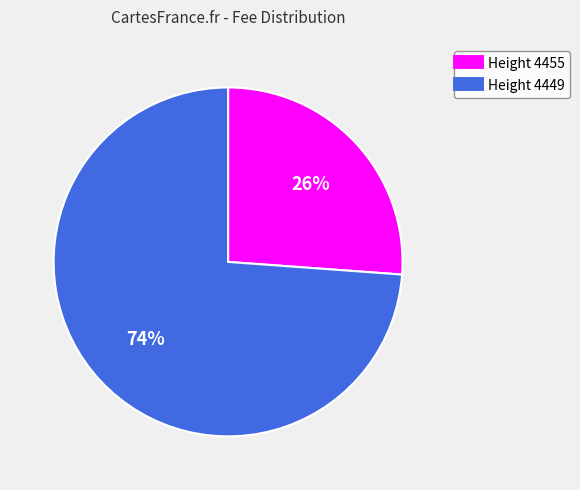

To the nearest percent, what is the difference between the largest and smallest slice percentages?

48%